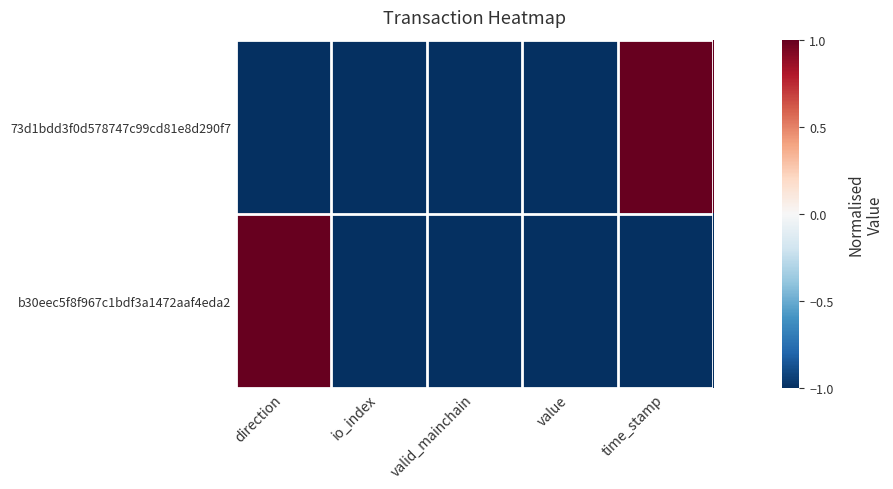

At time_stamp, list the series in order from smallest to largest.

b30eec5f8f967c1bdf3a1472aaf4eda2, 73d1bdd3f0d578747c99cd81e8d290f7